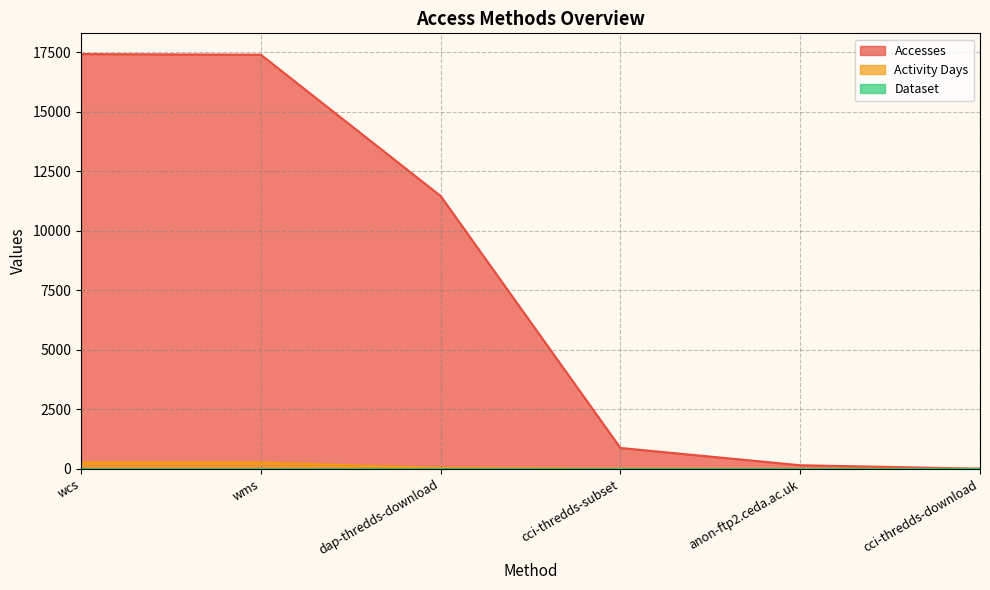

What is the label of the 5th point from the left?

anon-ftp2.ceda.ac.uk